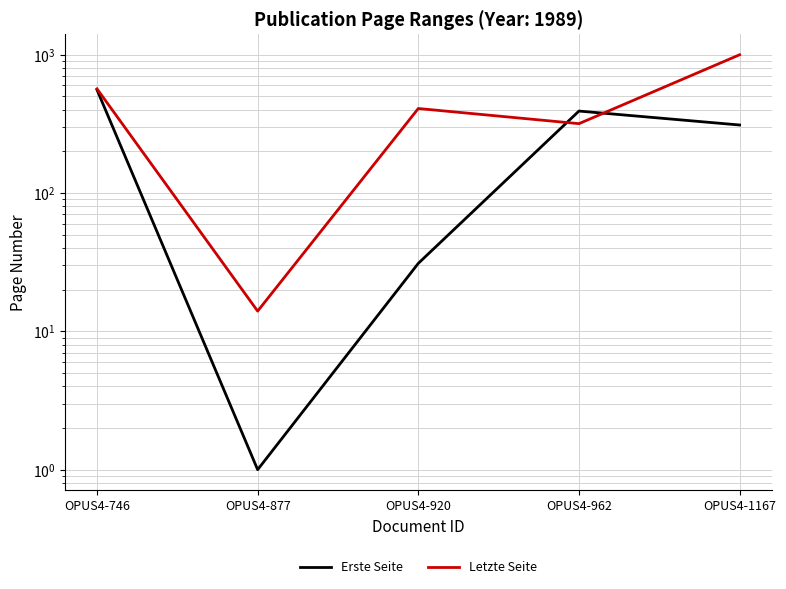

What are all the series names shown in the legend?

Erste Seite, Letzte Seite